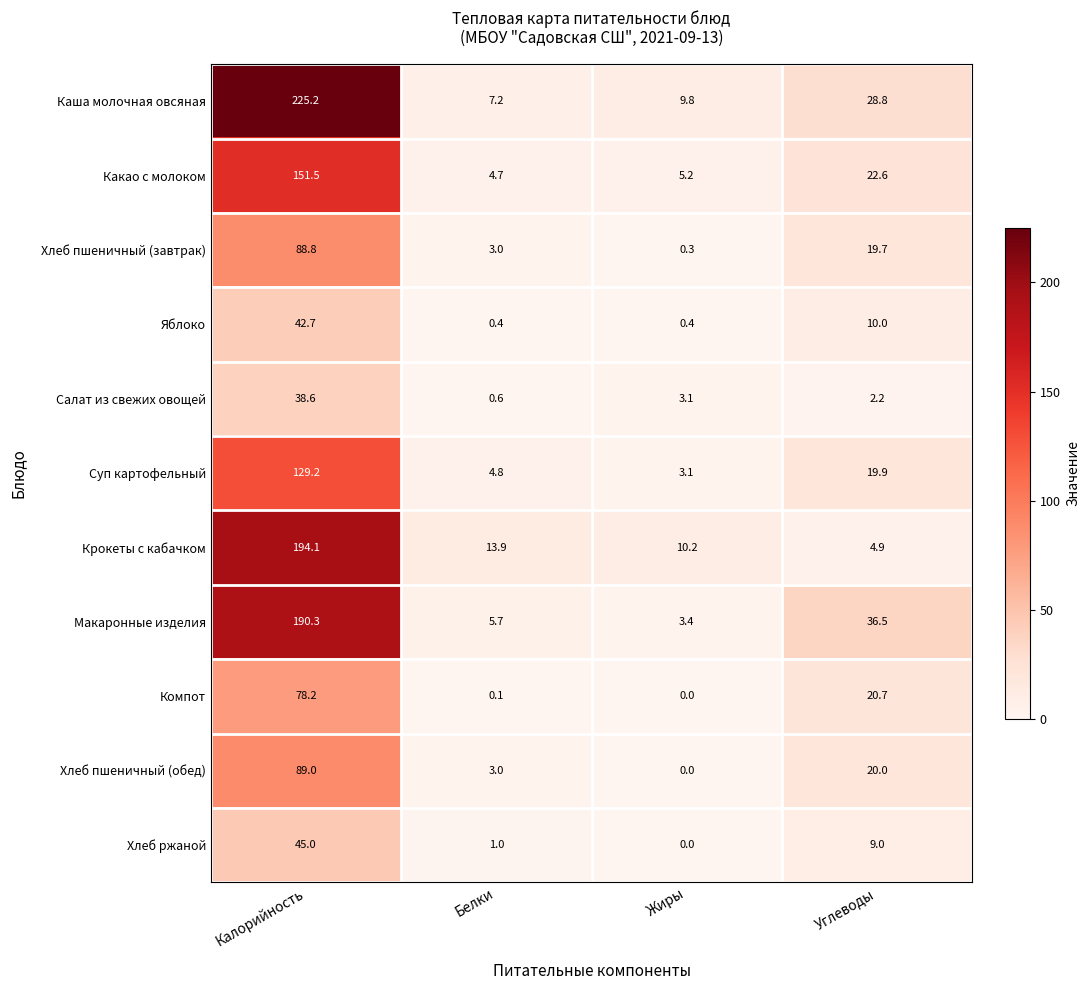

Which series has the largest total across all categories?

Каша молочная овсяная